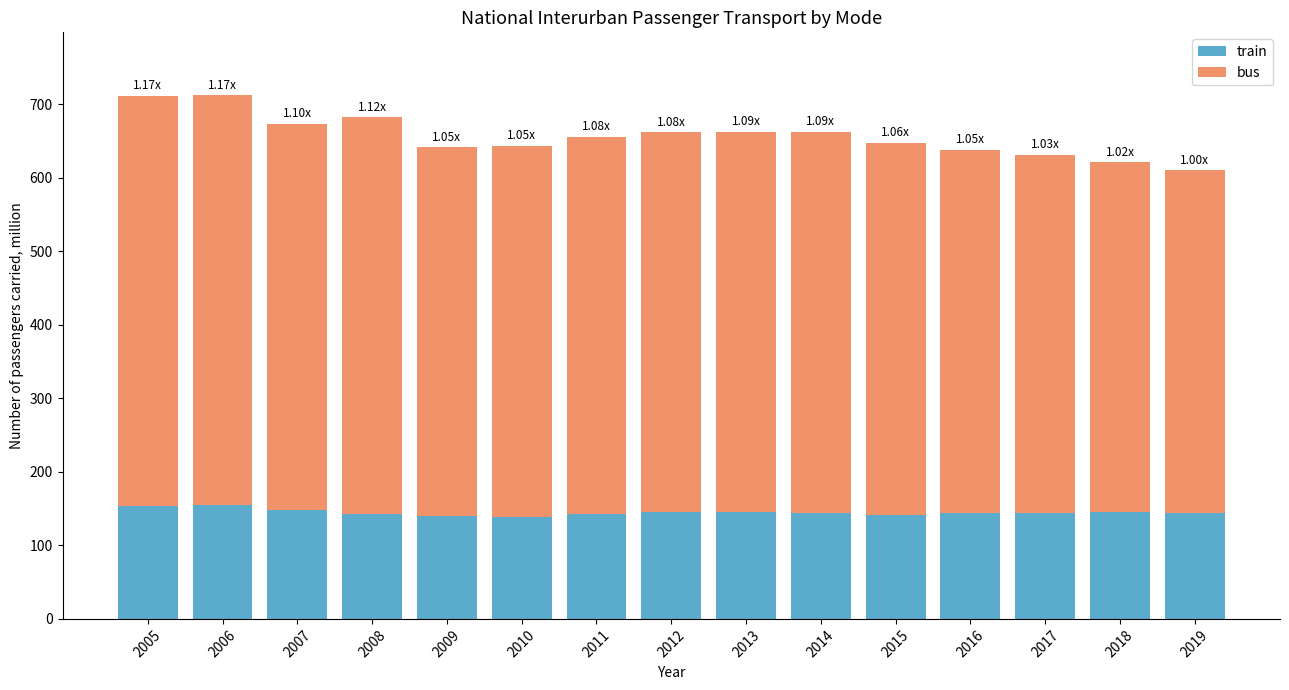

Count the number of categories in the chart.

15